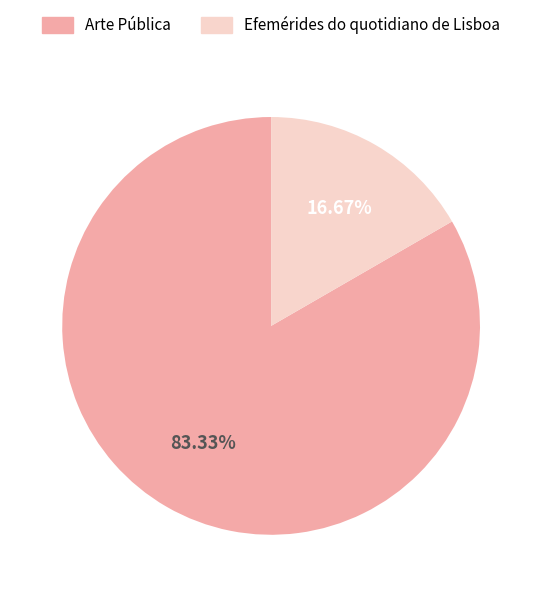

Combined, what portion of the pie is Arte Pública and Efemérides do quotidiano de Lisboa?

100.0%